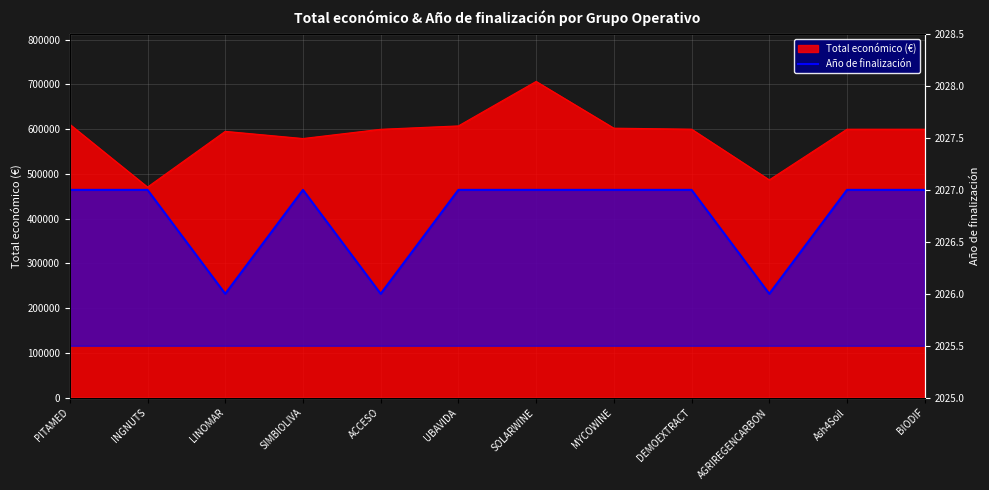

What is the label of the 10th point from the right?

LINOMAR